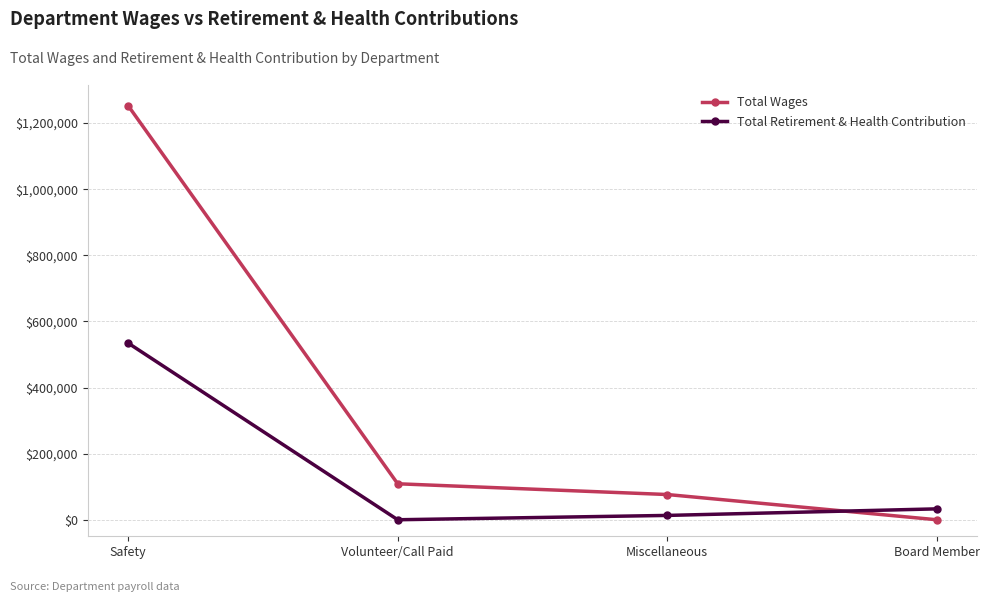

What is the label of the 3rd point from the left?

Miscellaneous